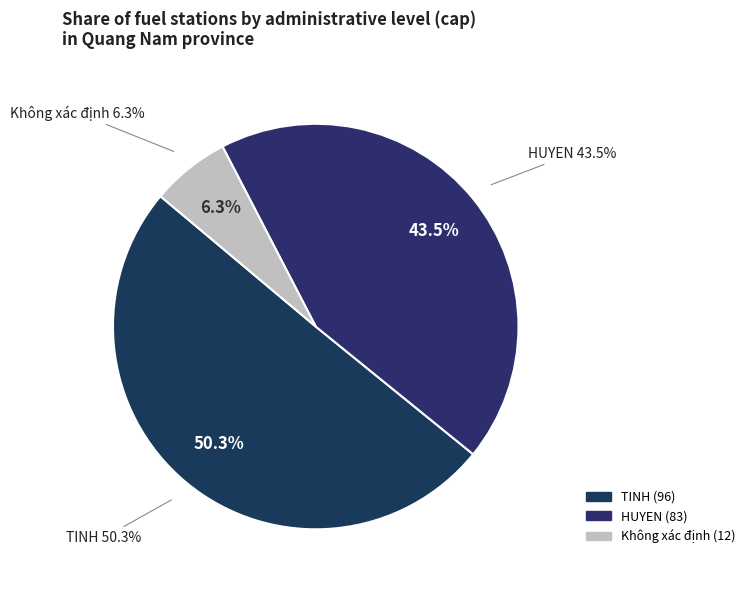

Is TINH the majority of the pie?

Yes